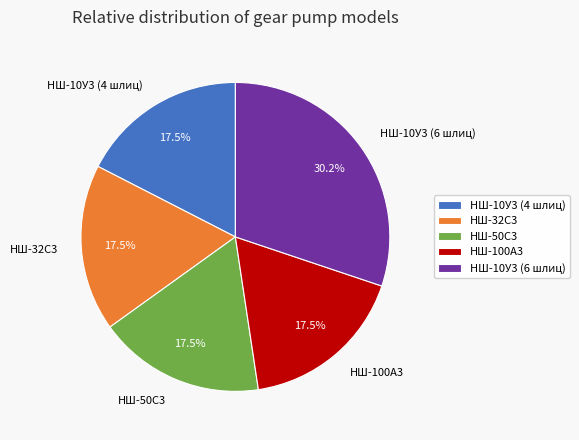

To the nearest percent, what is the difference between the largest and smallest slice percentages?

13%